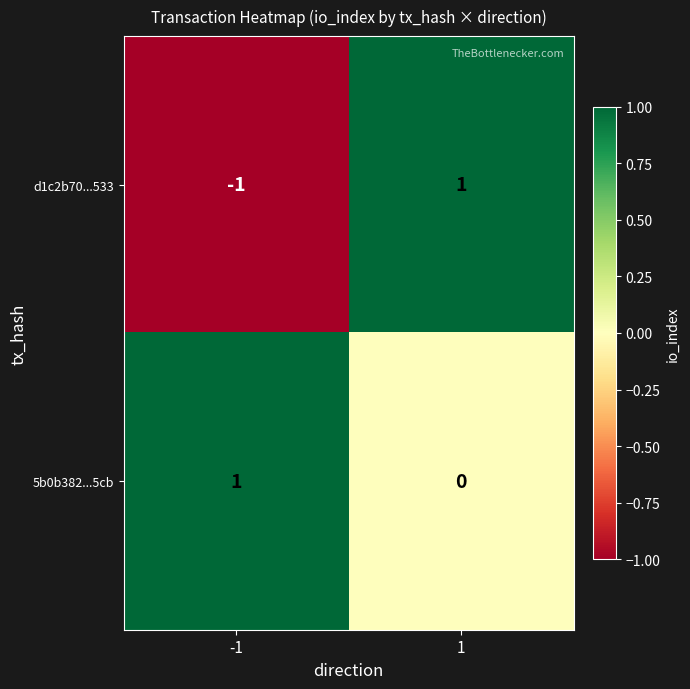

Which series has the widest spread of values?

d1c2b70...533